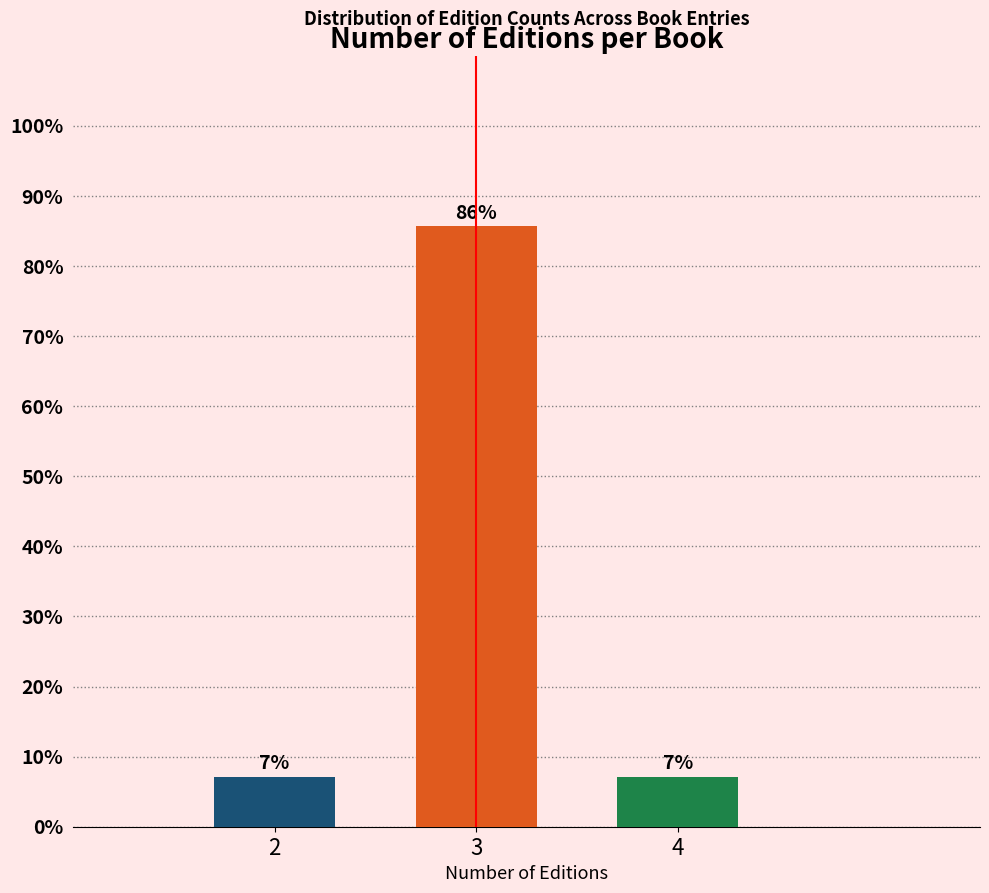

How many bars are there in total?

3